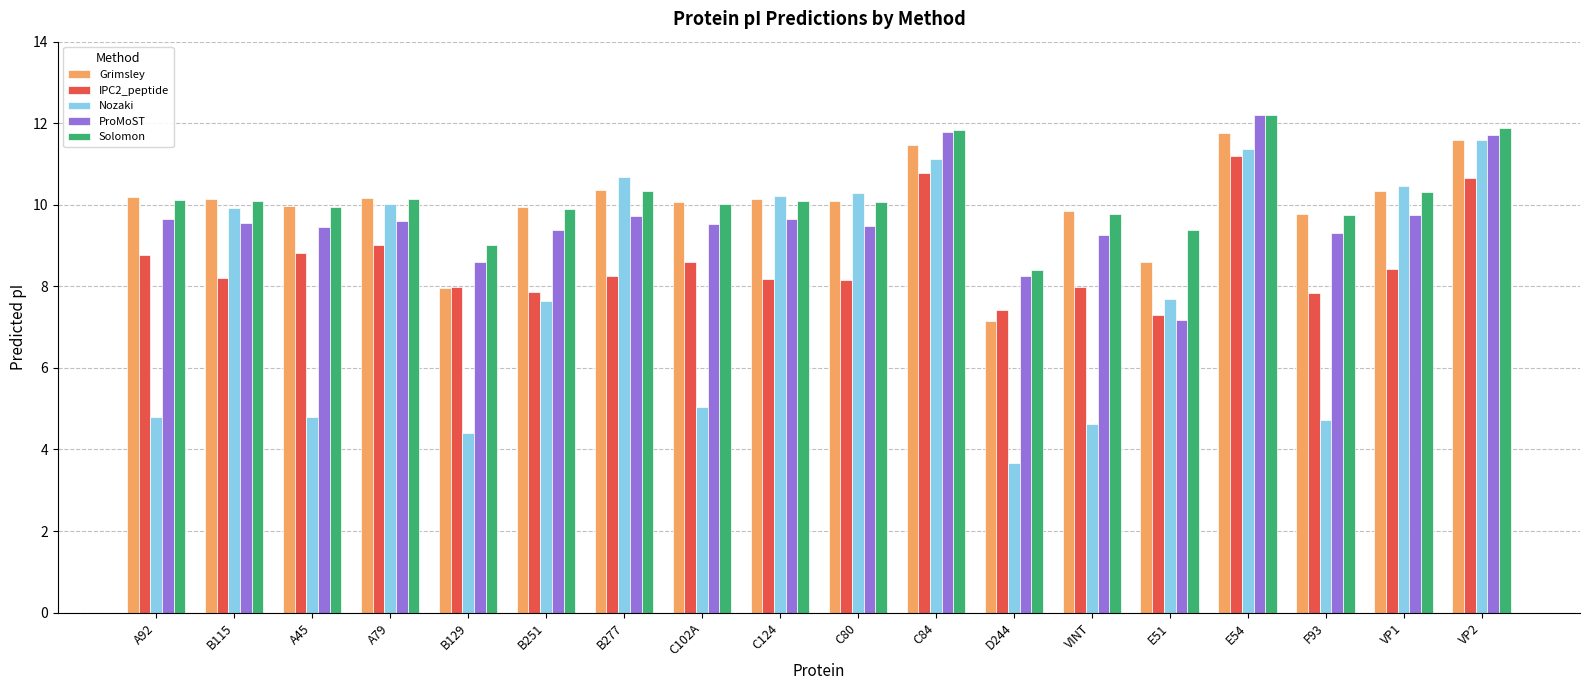

How many groups of bars are there?

18